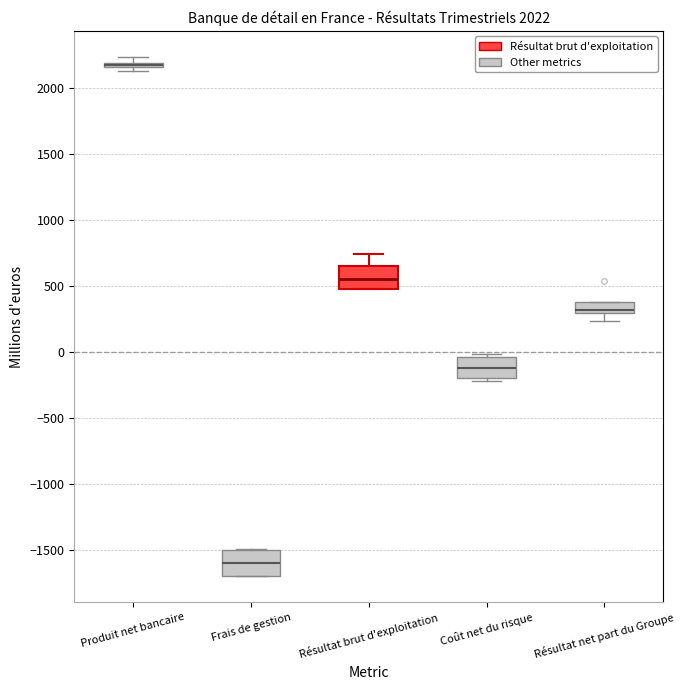

Where is the upper edge of the box for Produit net bancaire on the y-axis? The values are not printed on the chart, so give them approximately, as read against the axis.

2200